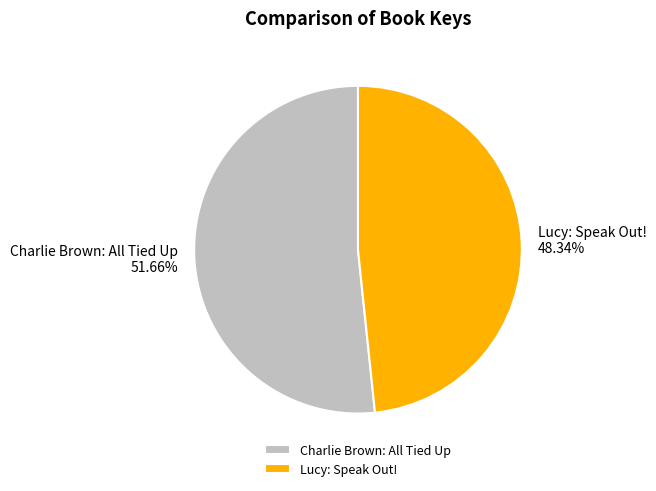

Between Charlie Brown: All Tied Up and Lucy: Speak Out!, which is larger?

Charlie Brown: All Tied Up